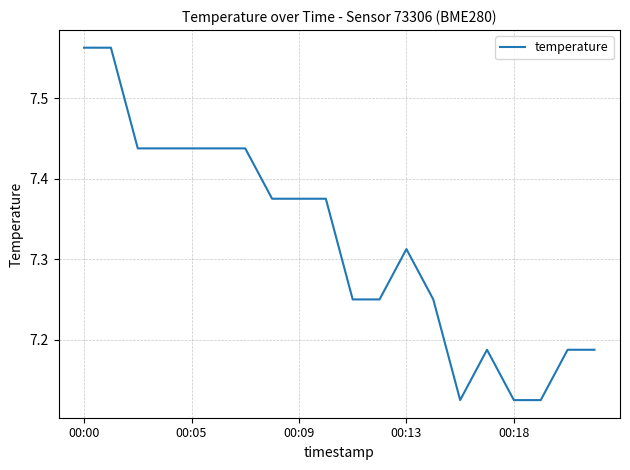

What is the difference between the maximum and minimum values?

0.4